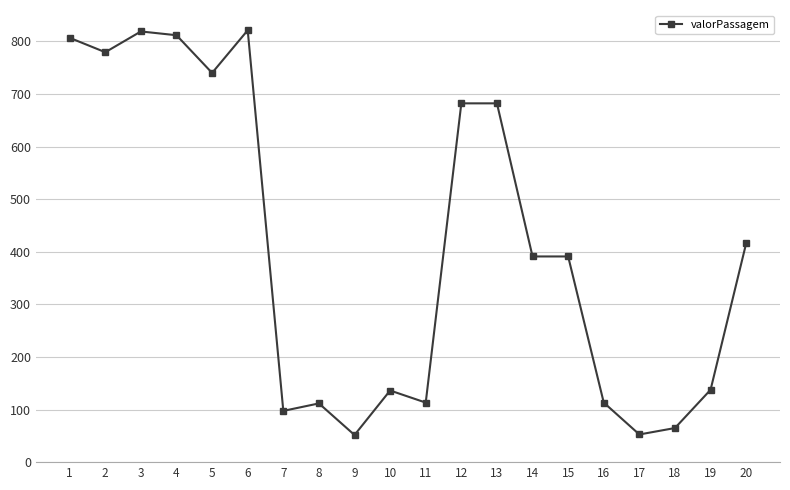

What is the value of the 20th point from the left?

416.2